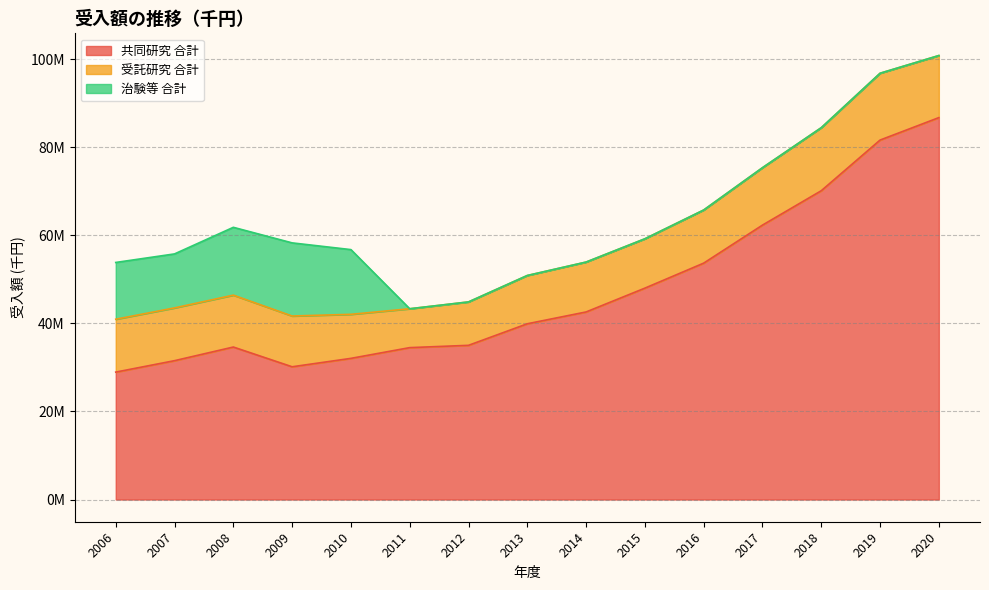

True or false: 共同研究 合計 has a value of 16555591.0 at 2015.

False